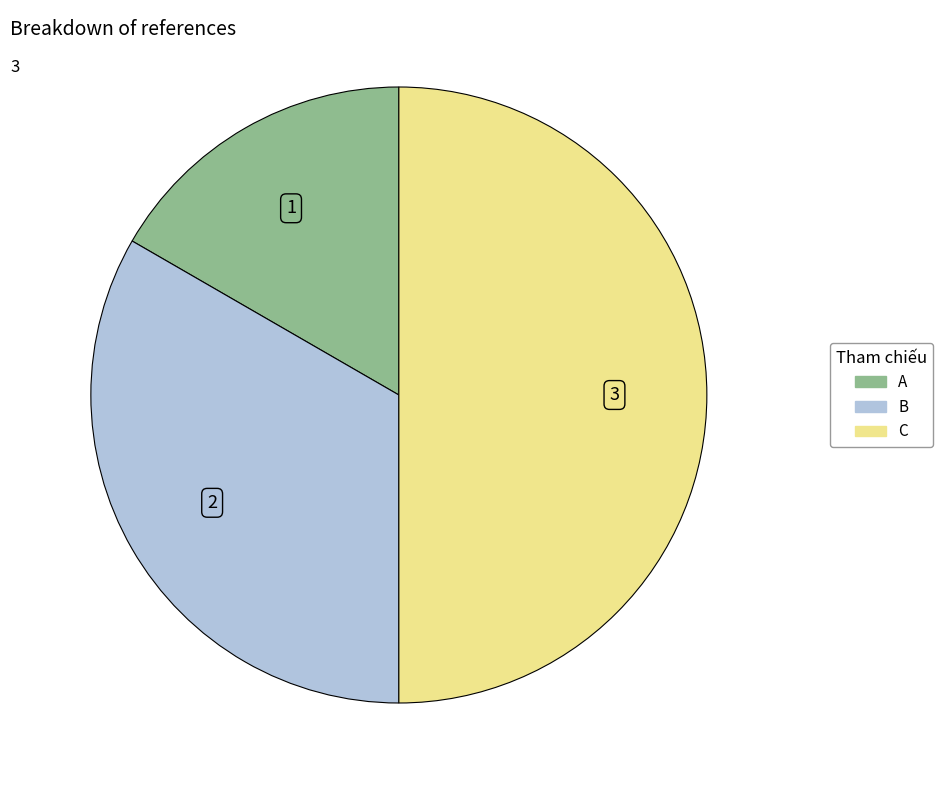

Which has a higher value, B or C?

C